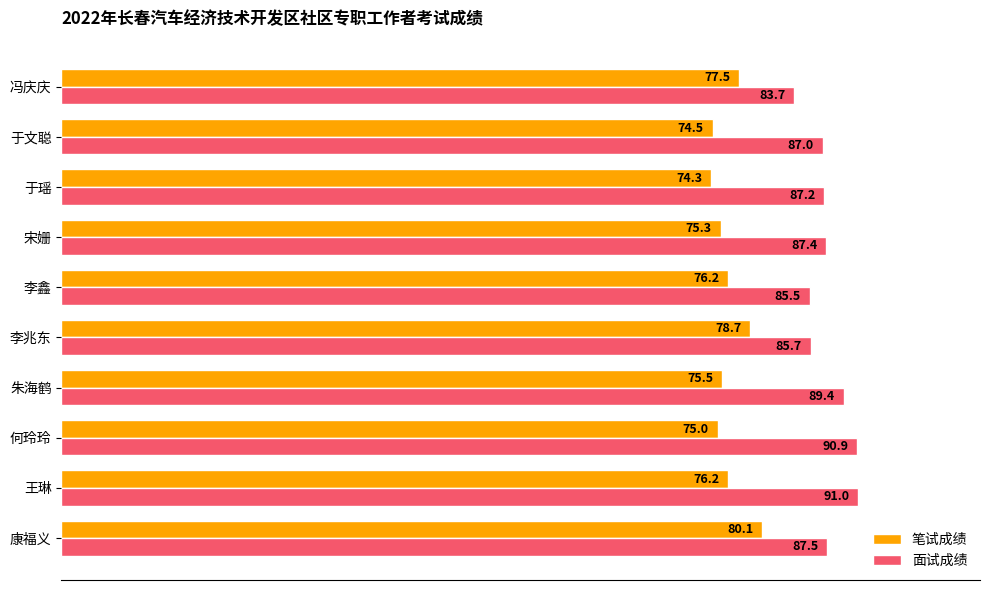

Where is 笔试成绩 nearest to the value 77?

冯庆庆